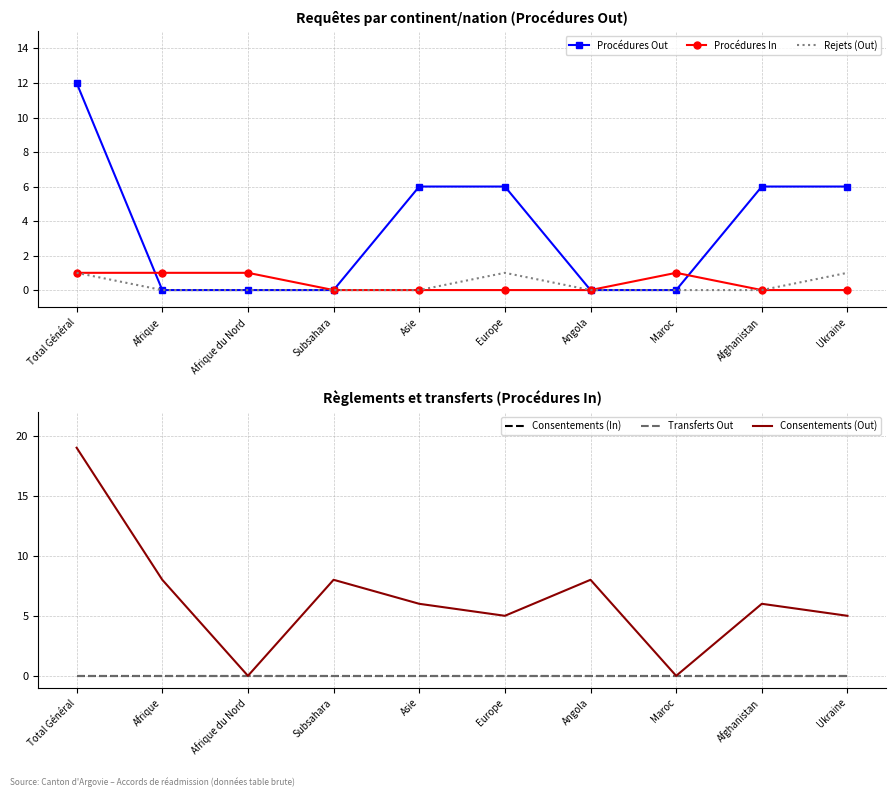

The value of Procédures In at Afrique is 1. True or false?

True